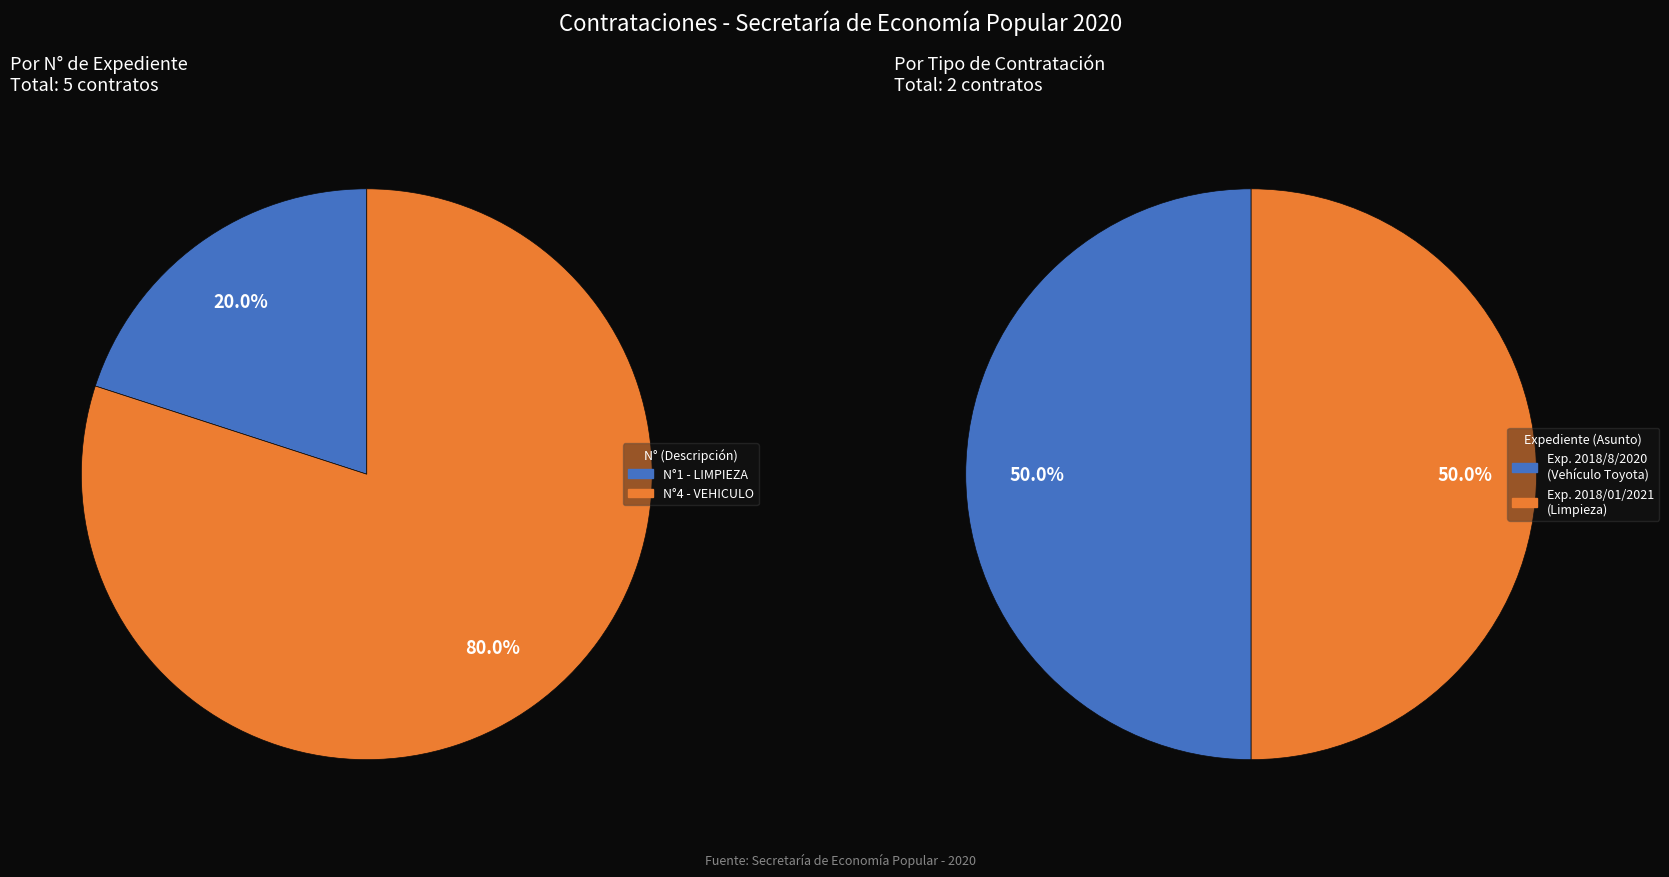

How many slices are in this pie chart?

2